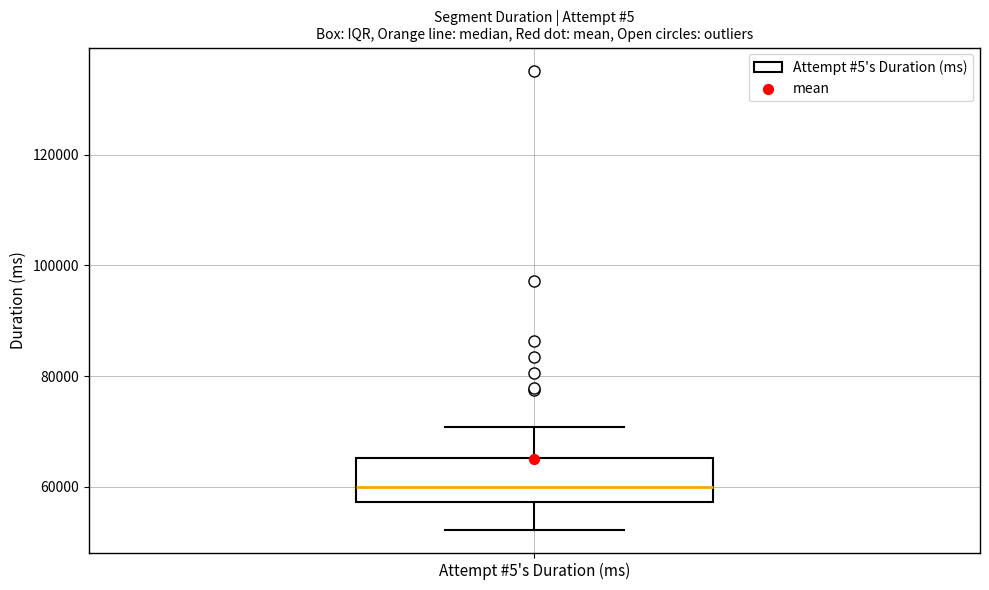

Transcribe this box plot: give where the median line is, the range the box spans, and where the two whiskers end, as read against the y-axis. The values are not printed on the chart, so give them approximately, as read against the axis.

median 60000, box 58000 to 66000, whiskers 52000 to 70000